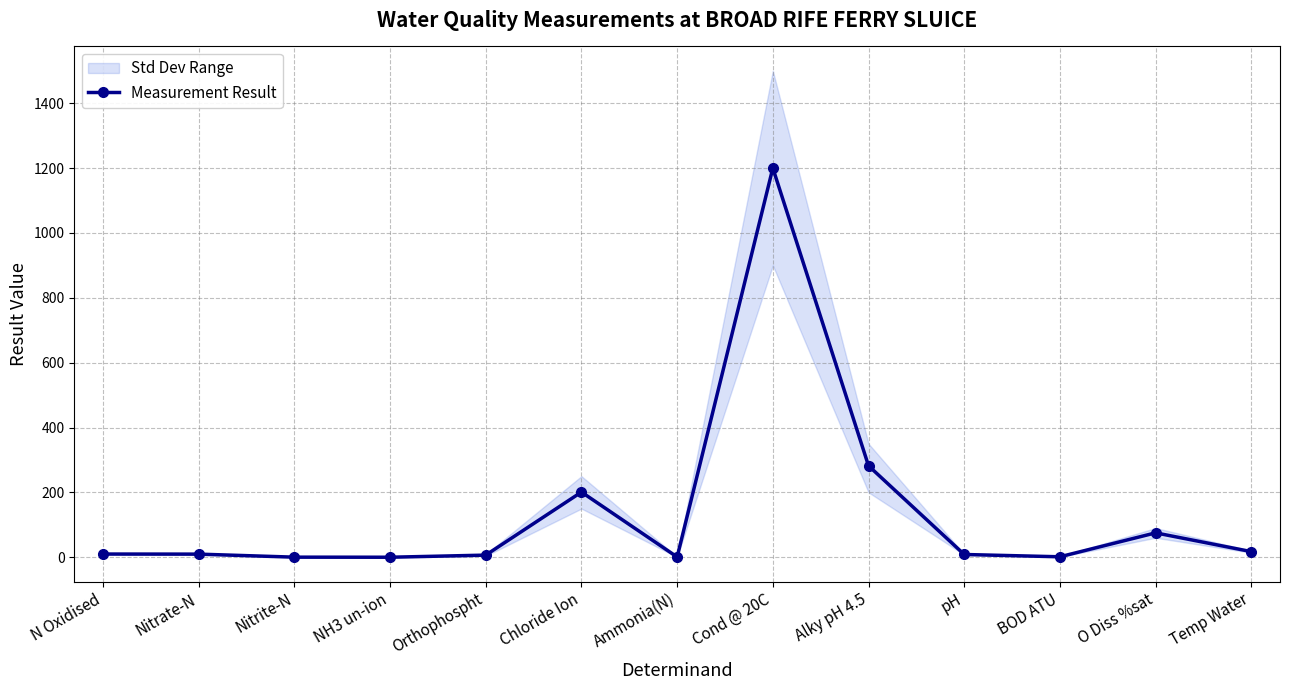

How many data points are above 9?

7